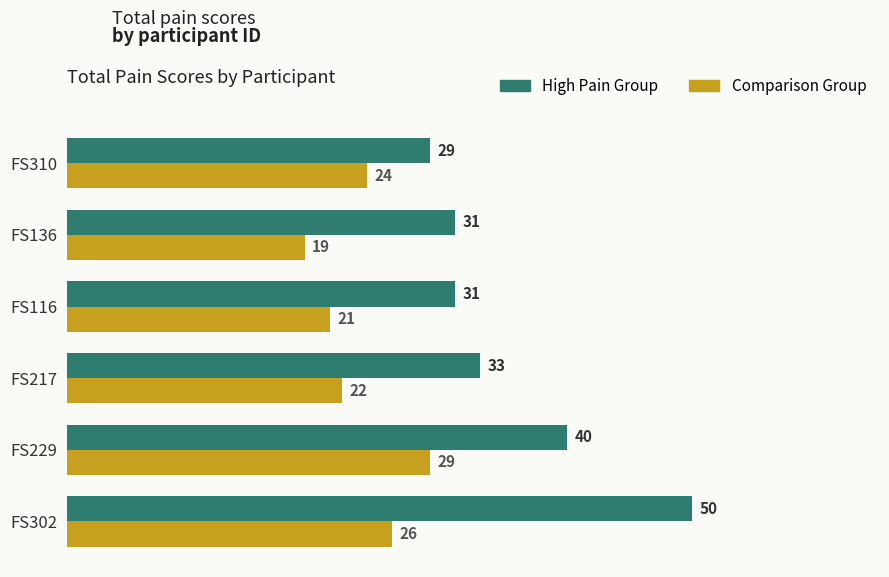

At which label does Comparison Group reach its peak?

FS229